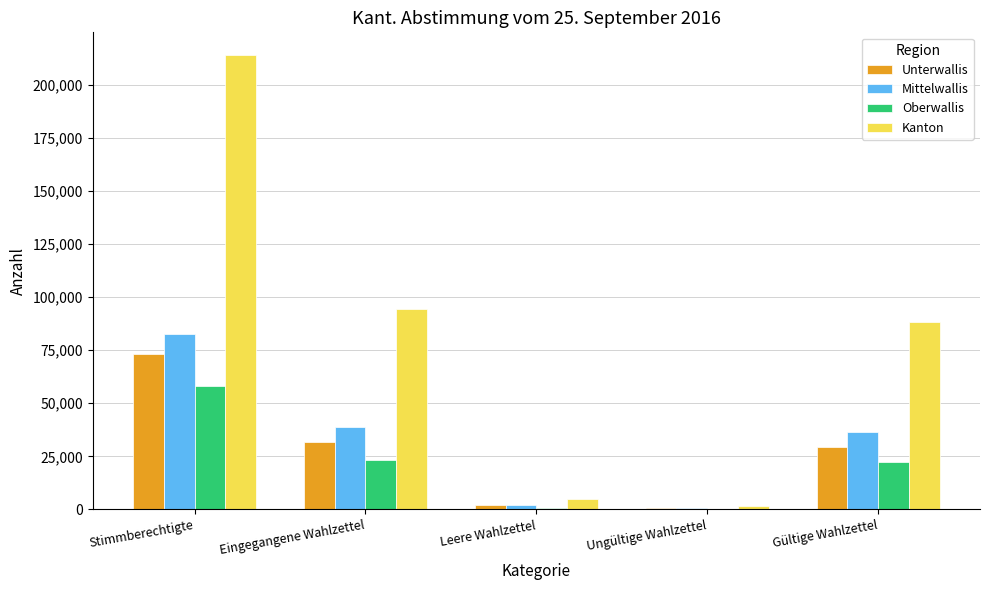

At which category is the sum across all series the highest?

Stimmberechtigte